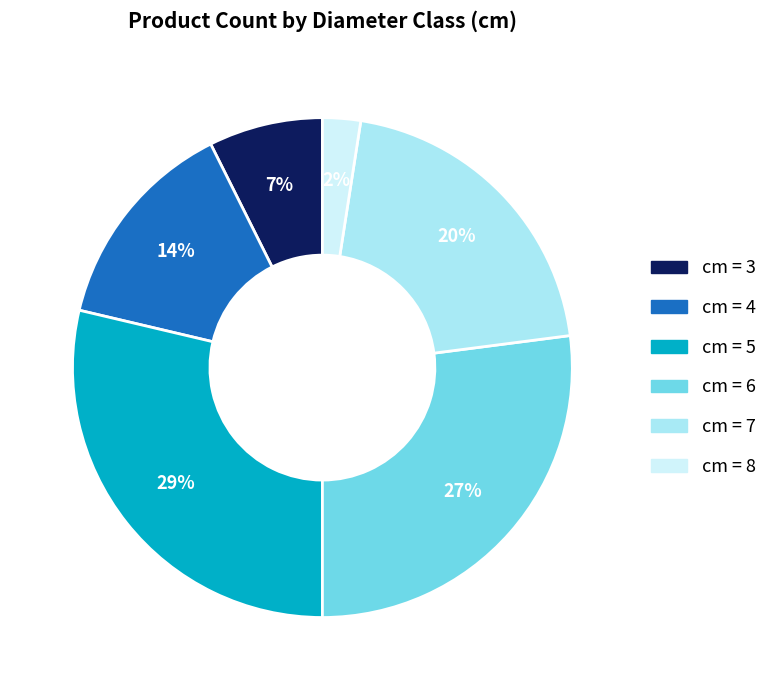

To the nearest percent, what is the average slice percentage?

17%